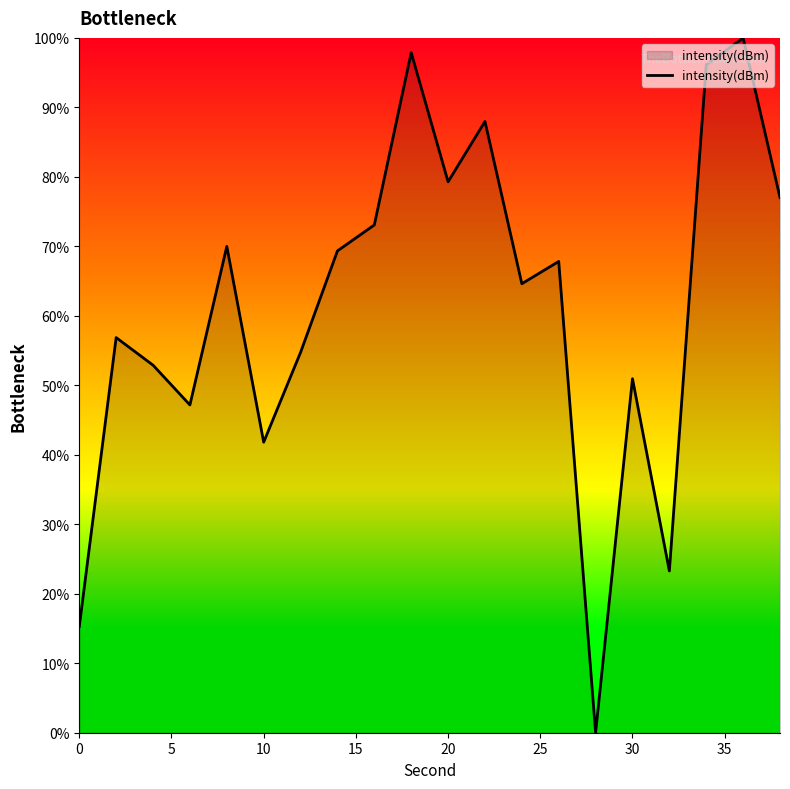

What is the greatest value displayed?

100.0